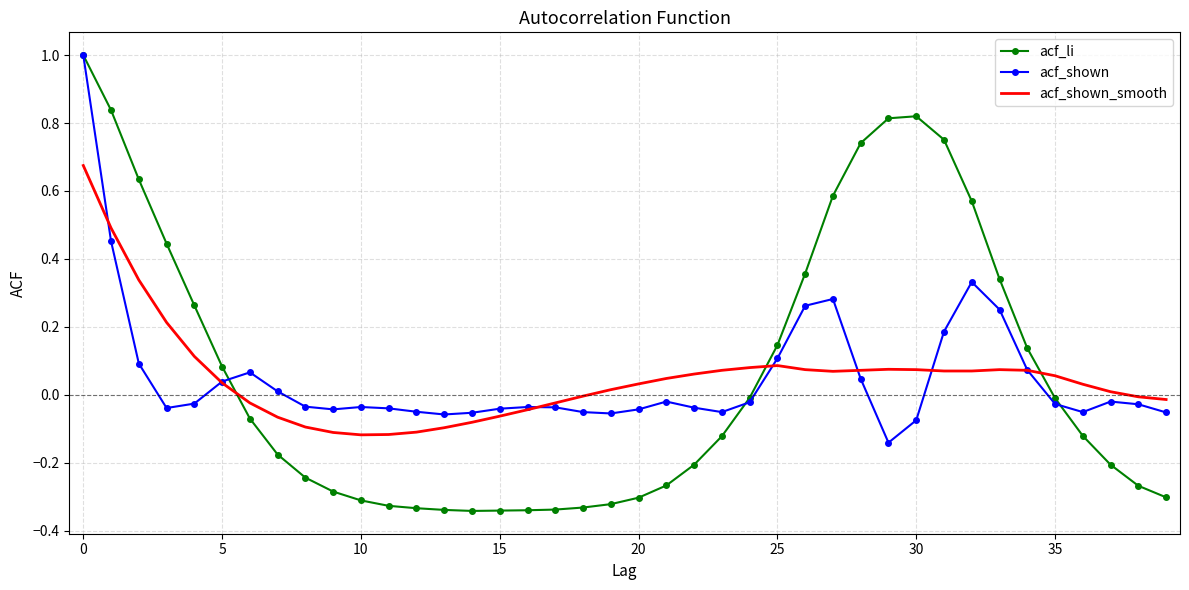

Which series has the largest range (max minus min)?

acf_li